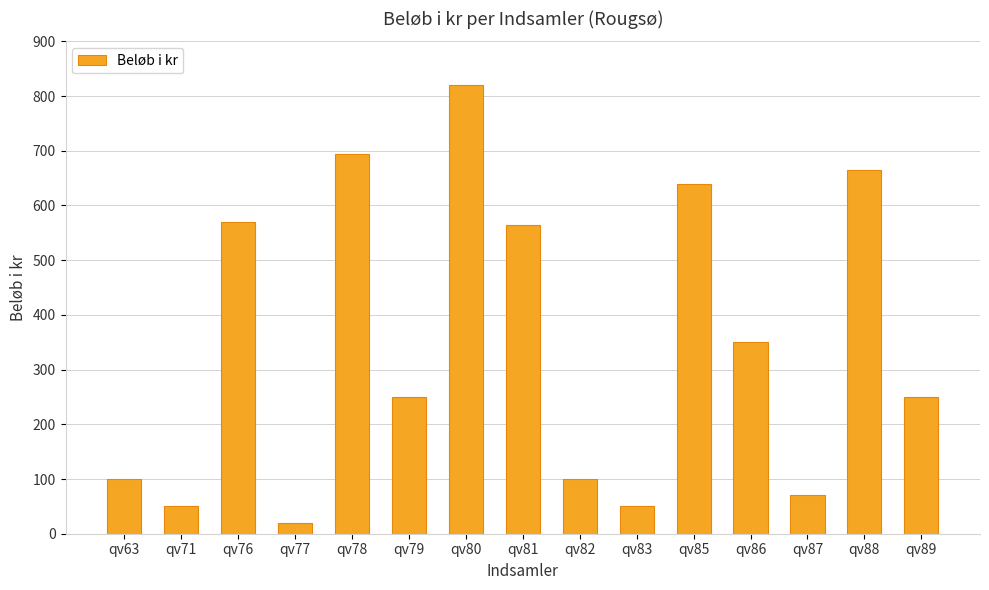

Where does the data first go above 250?

qv76